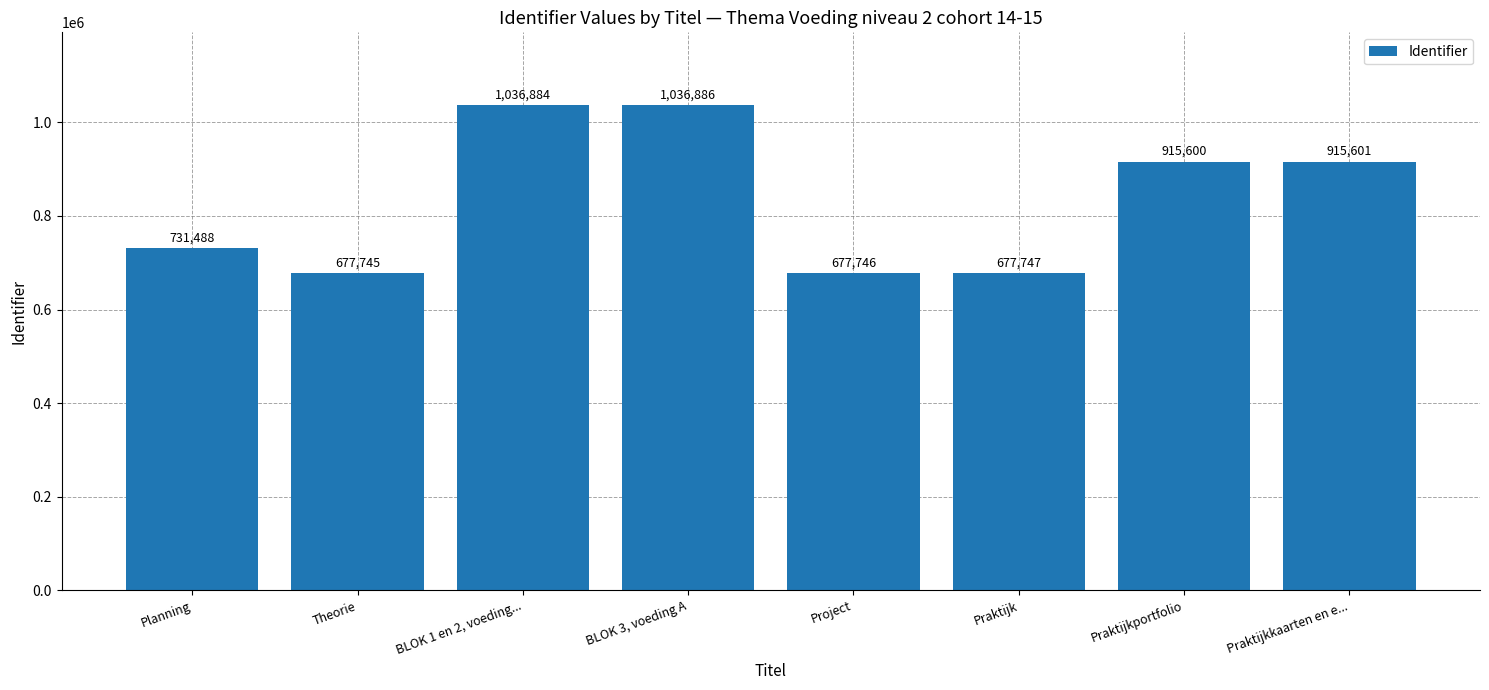

The value at BLOK 1 en 2, voeding... is 627057. True or false?

False